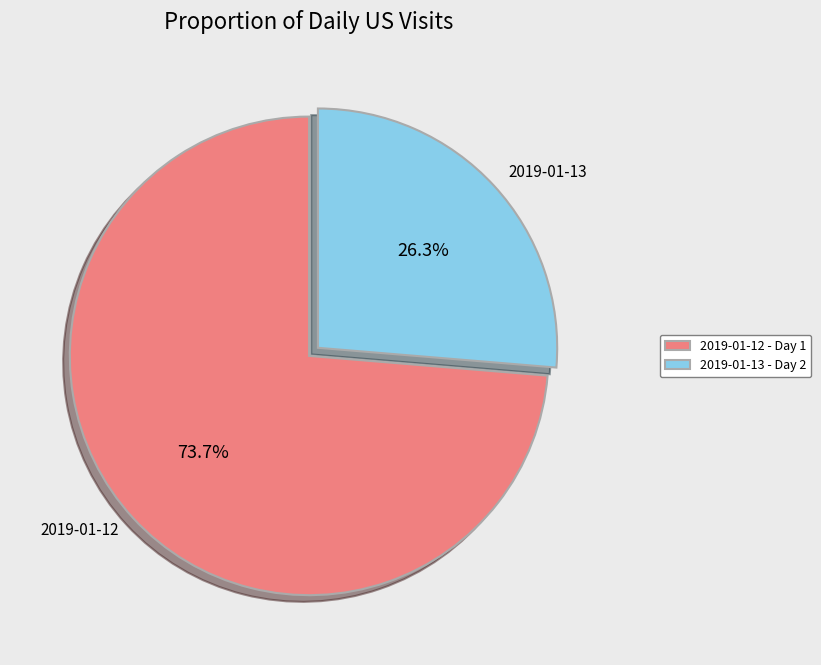

Is it true that 2019-01-13 is 14% of the pie?

False